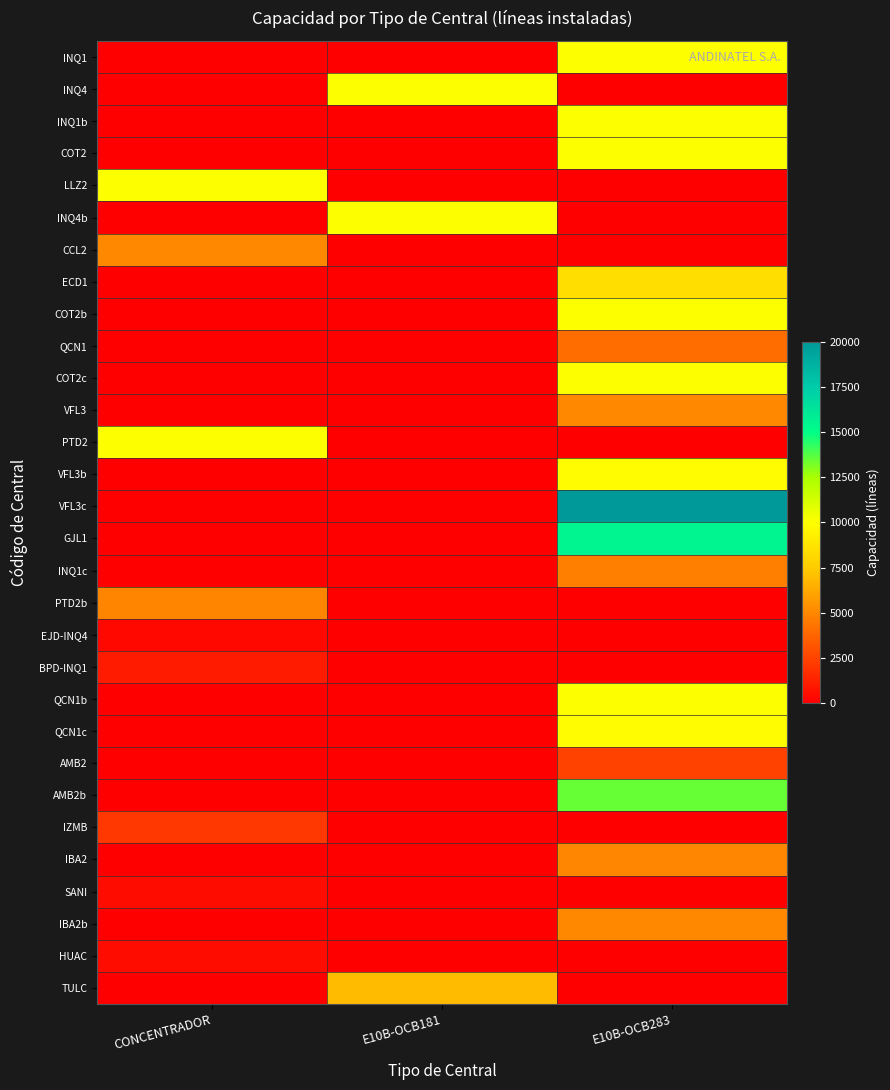

What is the greatest value displayed?

20000